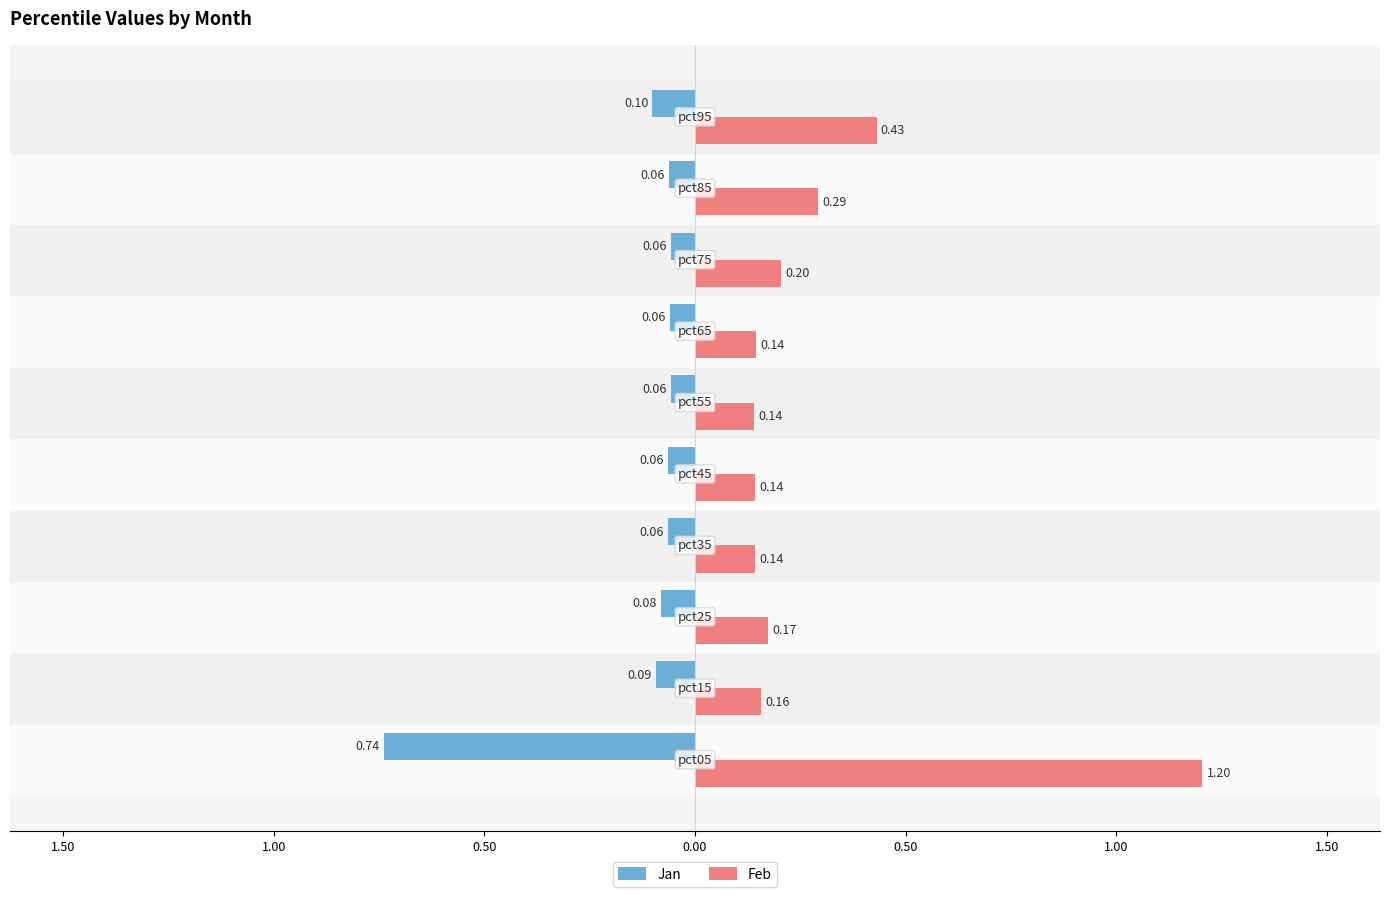

What are all the series names shown in the legend?

Jan, Feb